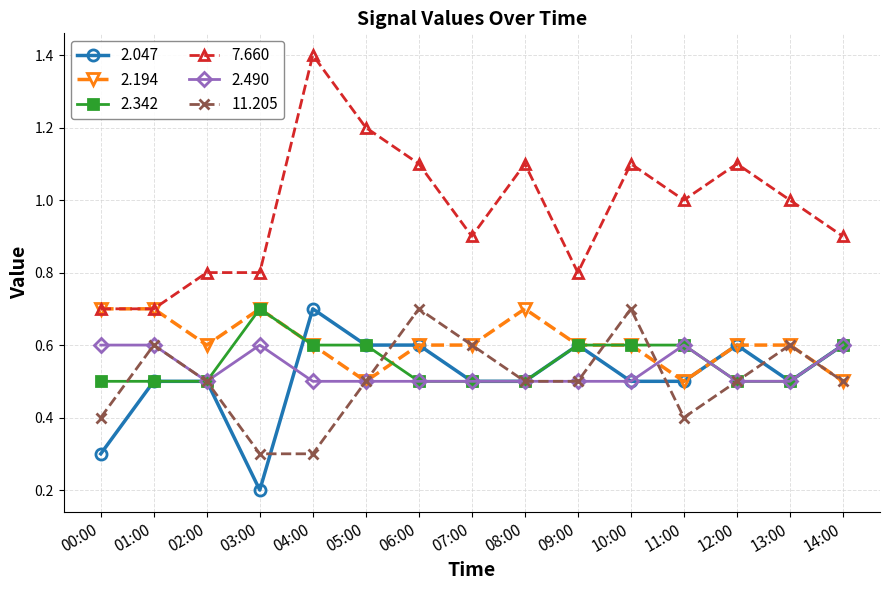

What is the average value of the 7.660 series?

1.0